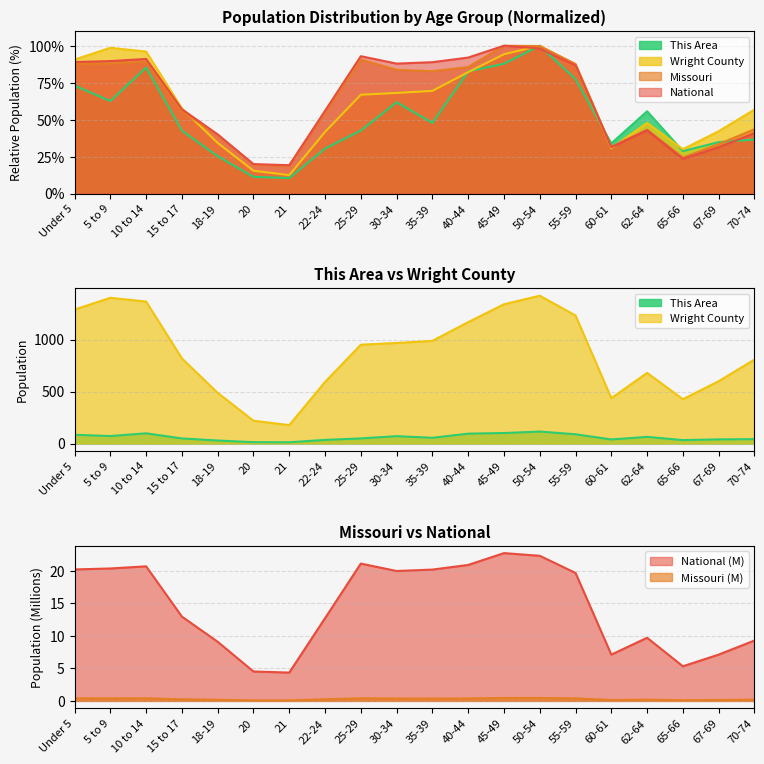

What is the difference between the maximum and minimum values in the National series?

80.8